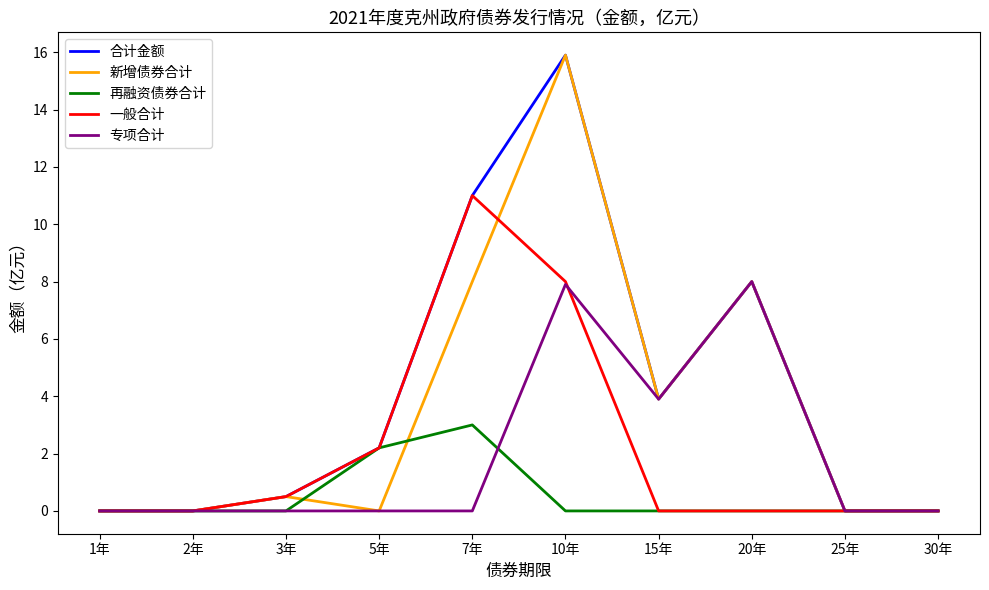

What is the greatest value displayed?

15.9